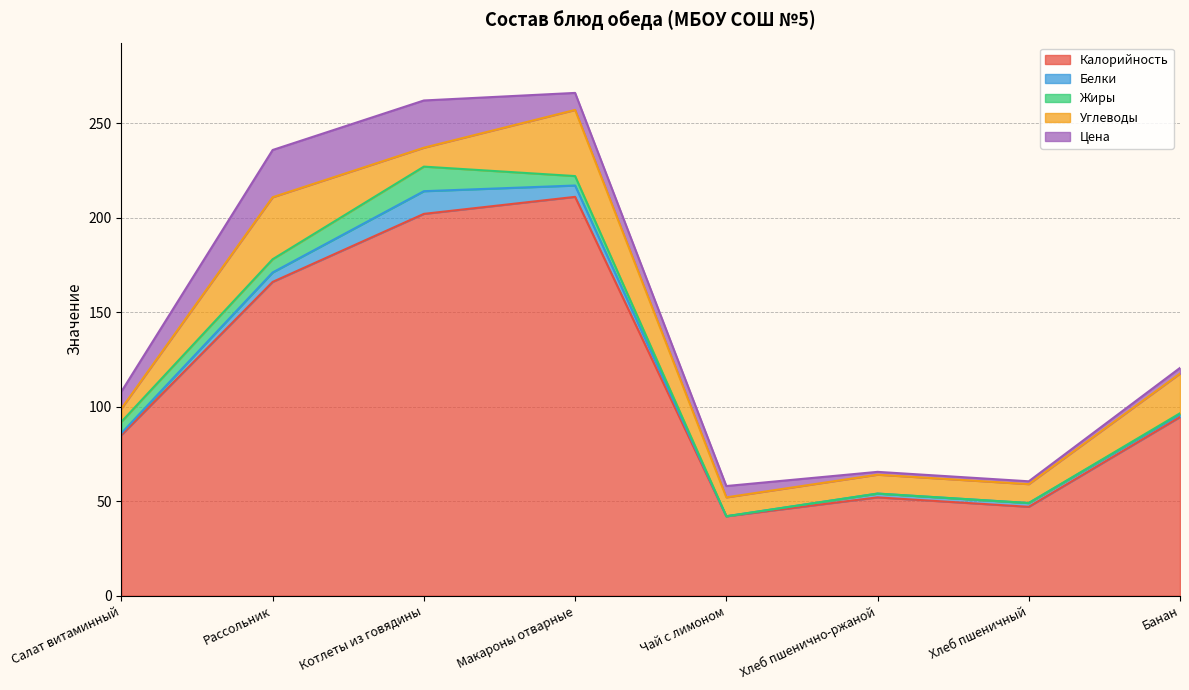

How many data points does each series have?

8